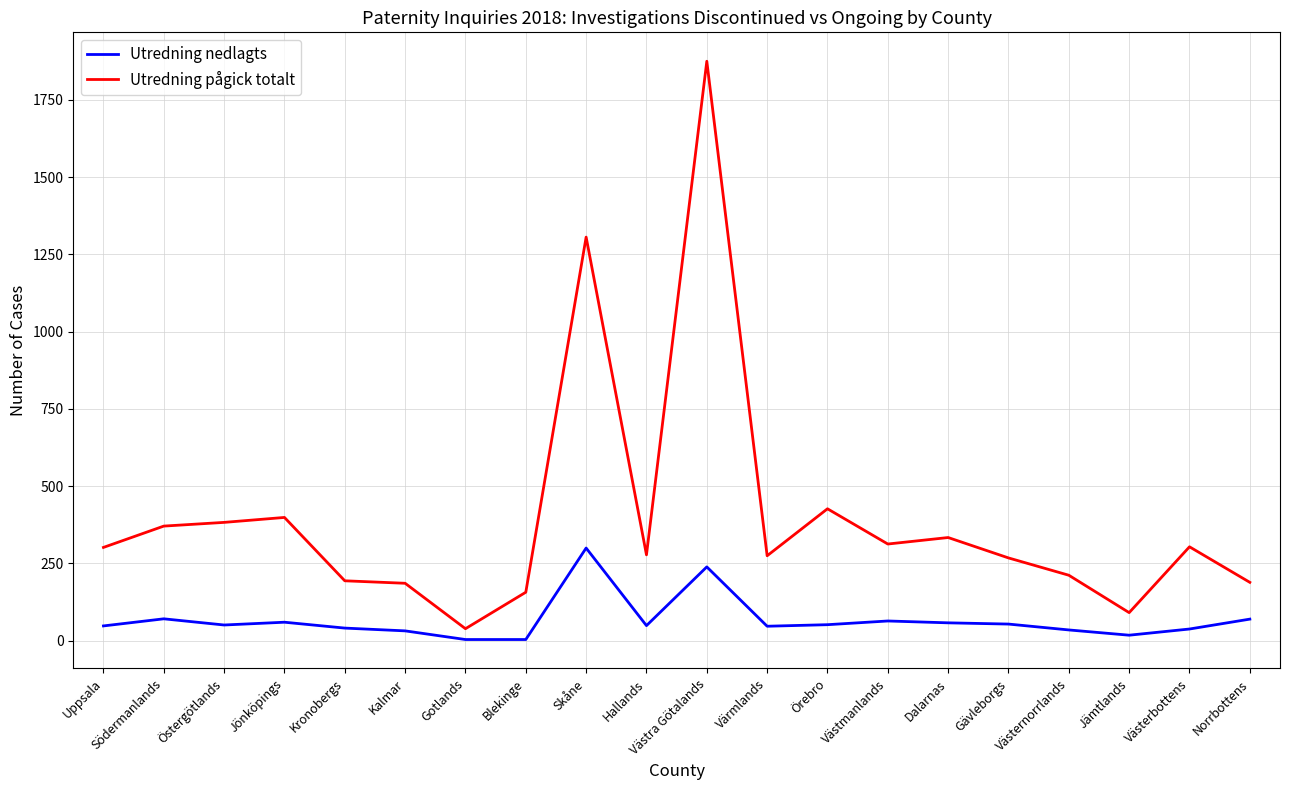

True or false: Utredning nedlagts and Utredning pågick totalt intersect in this chart.

False